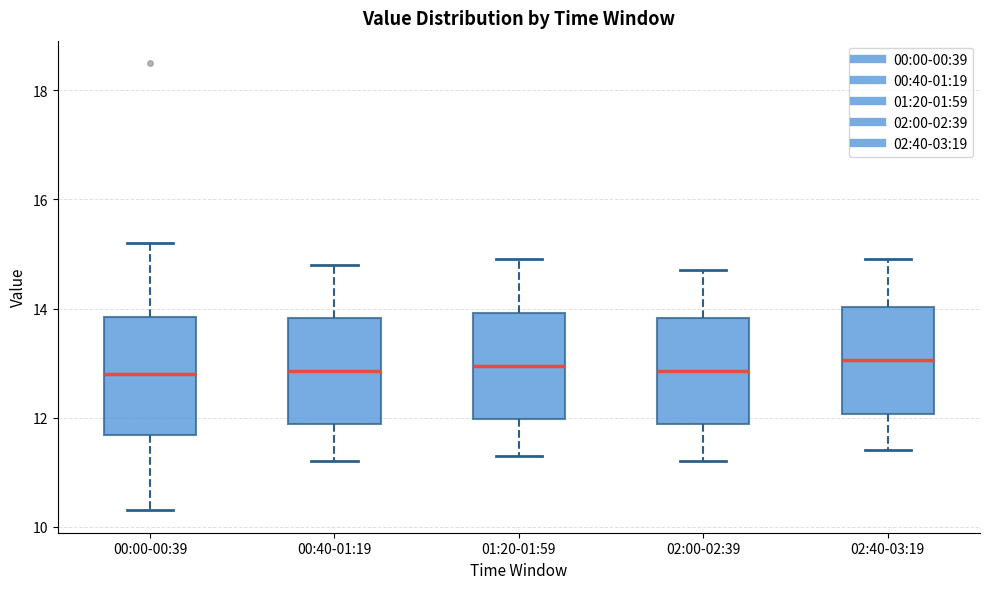

Comparing the boxes themselves (not the whiskers), which one is the tallest?

00:00-00:39